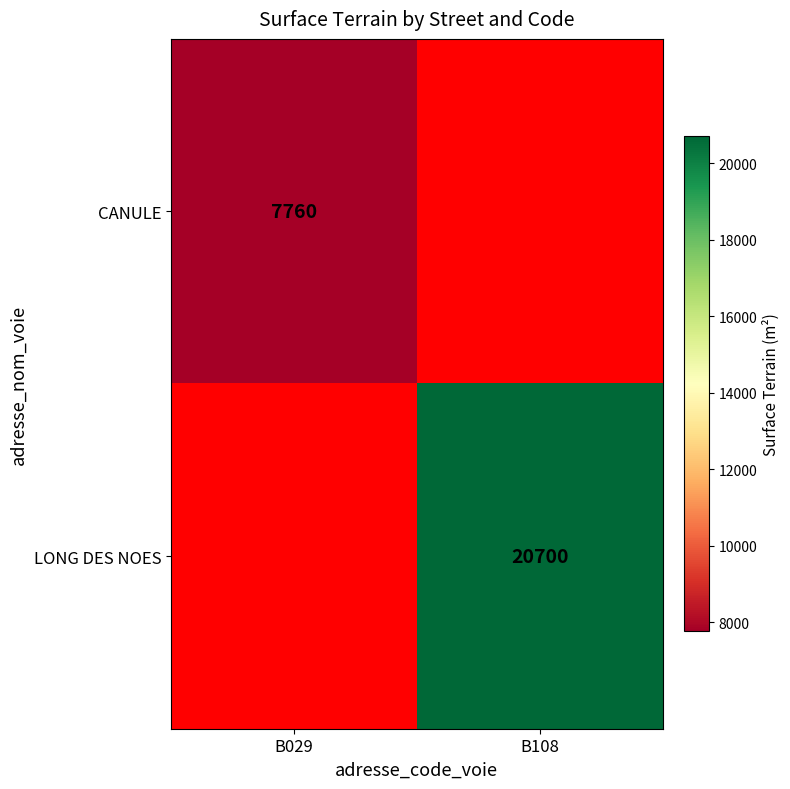

True or false: CANULE has a value of 7760 at B029.

True